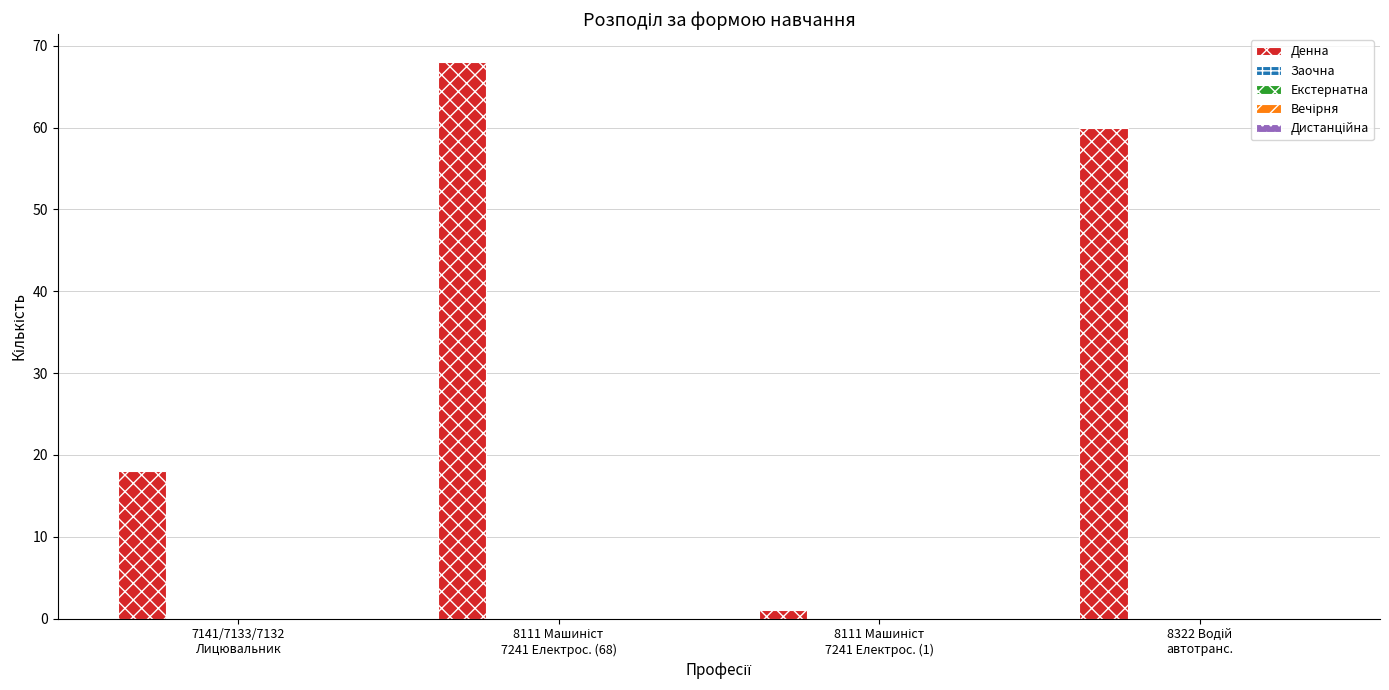

What is the maximum value shown in the chart?

68